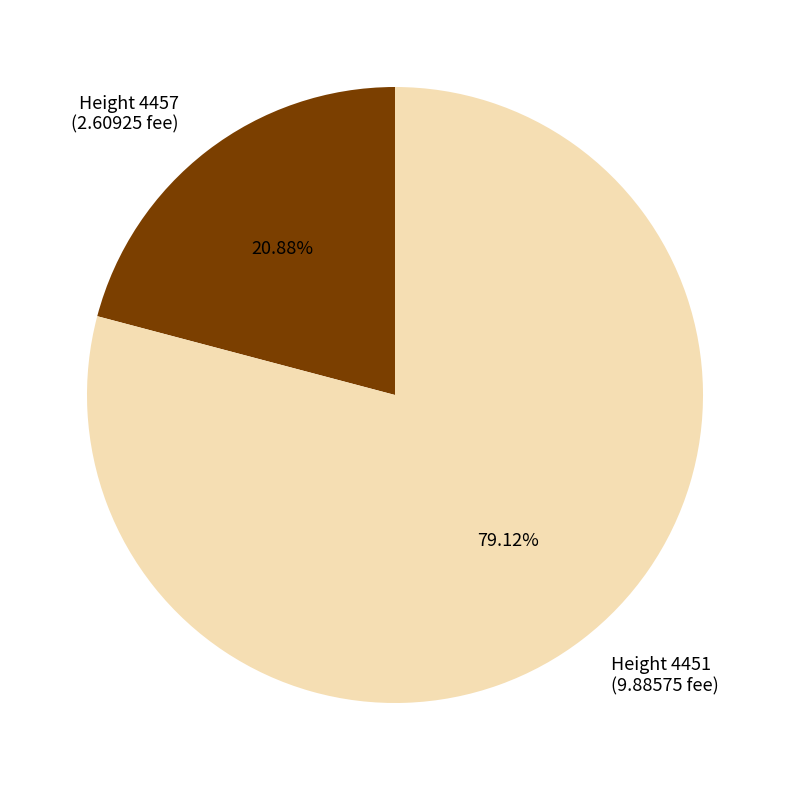

Which slice is the smallest?

Height 4457 (2.60925 fee)